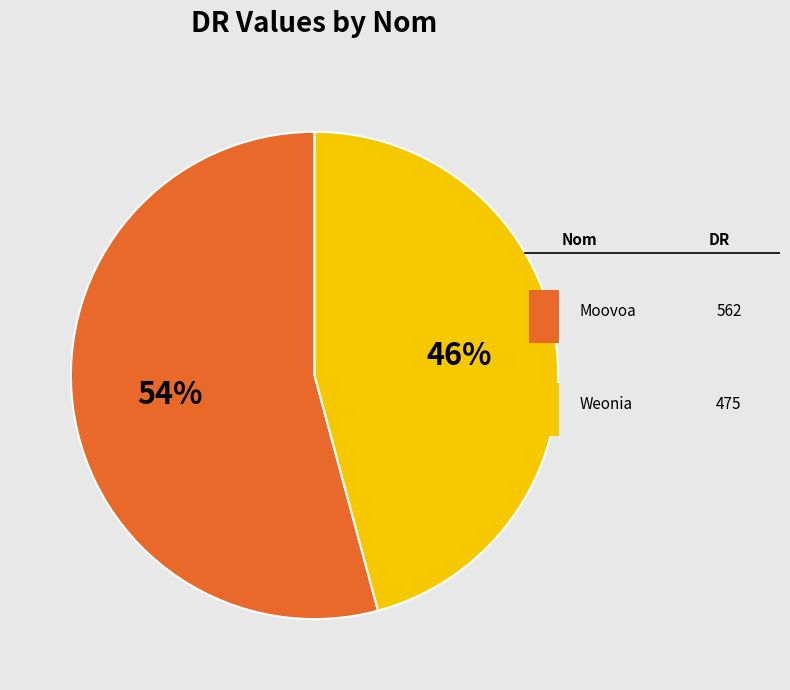

Is there any slice that represents more than half of the pie?

Yes